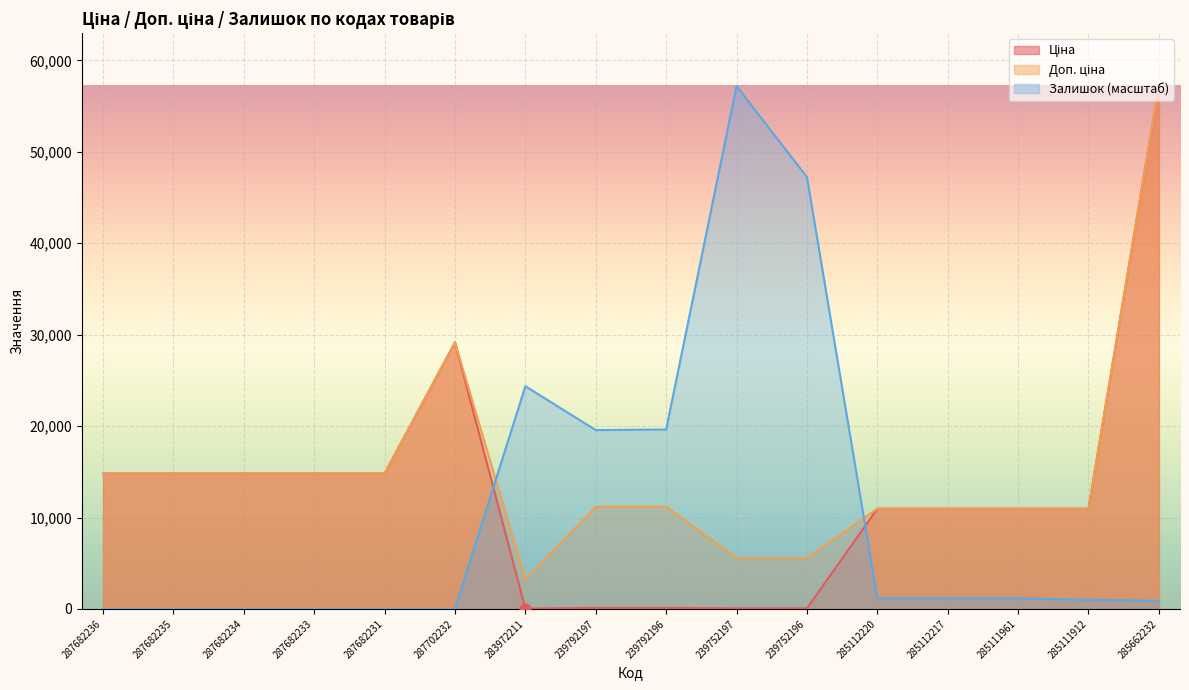

What is the total value across all series at 285111961?

23079.4